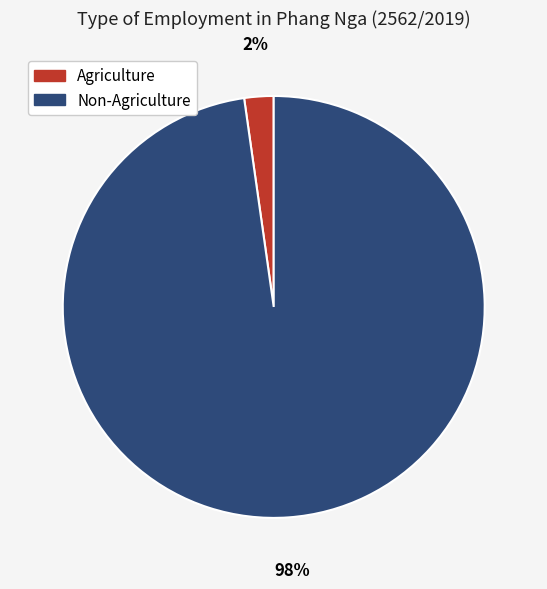

What percentage is the Agriculture slice, to the nearest percent?

2%